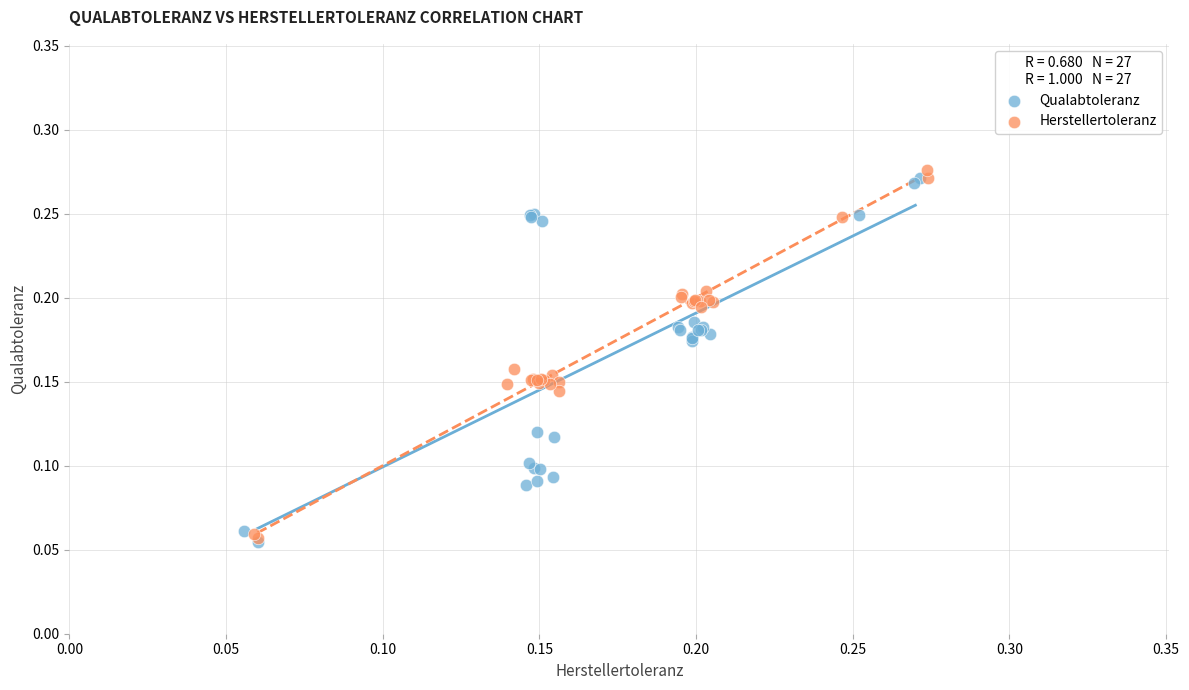

Which series has the largest Y range (max minus min)?

Herstellertoleranz